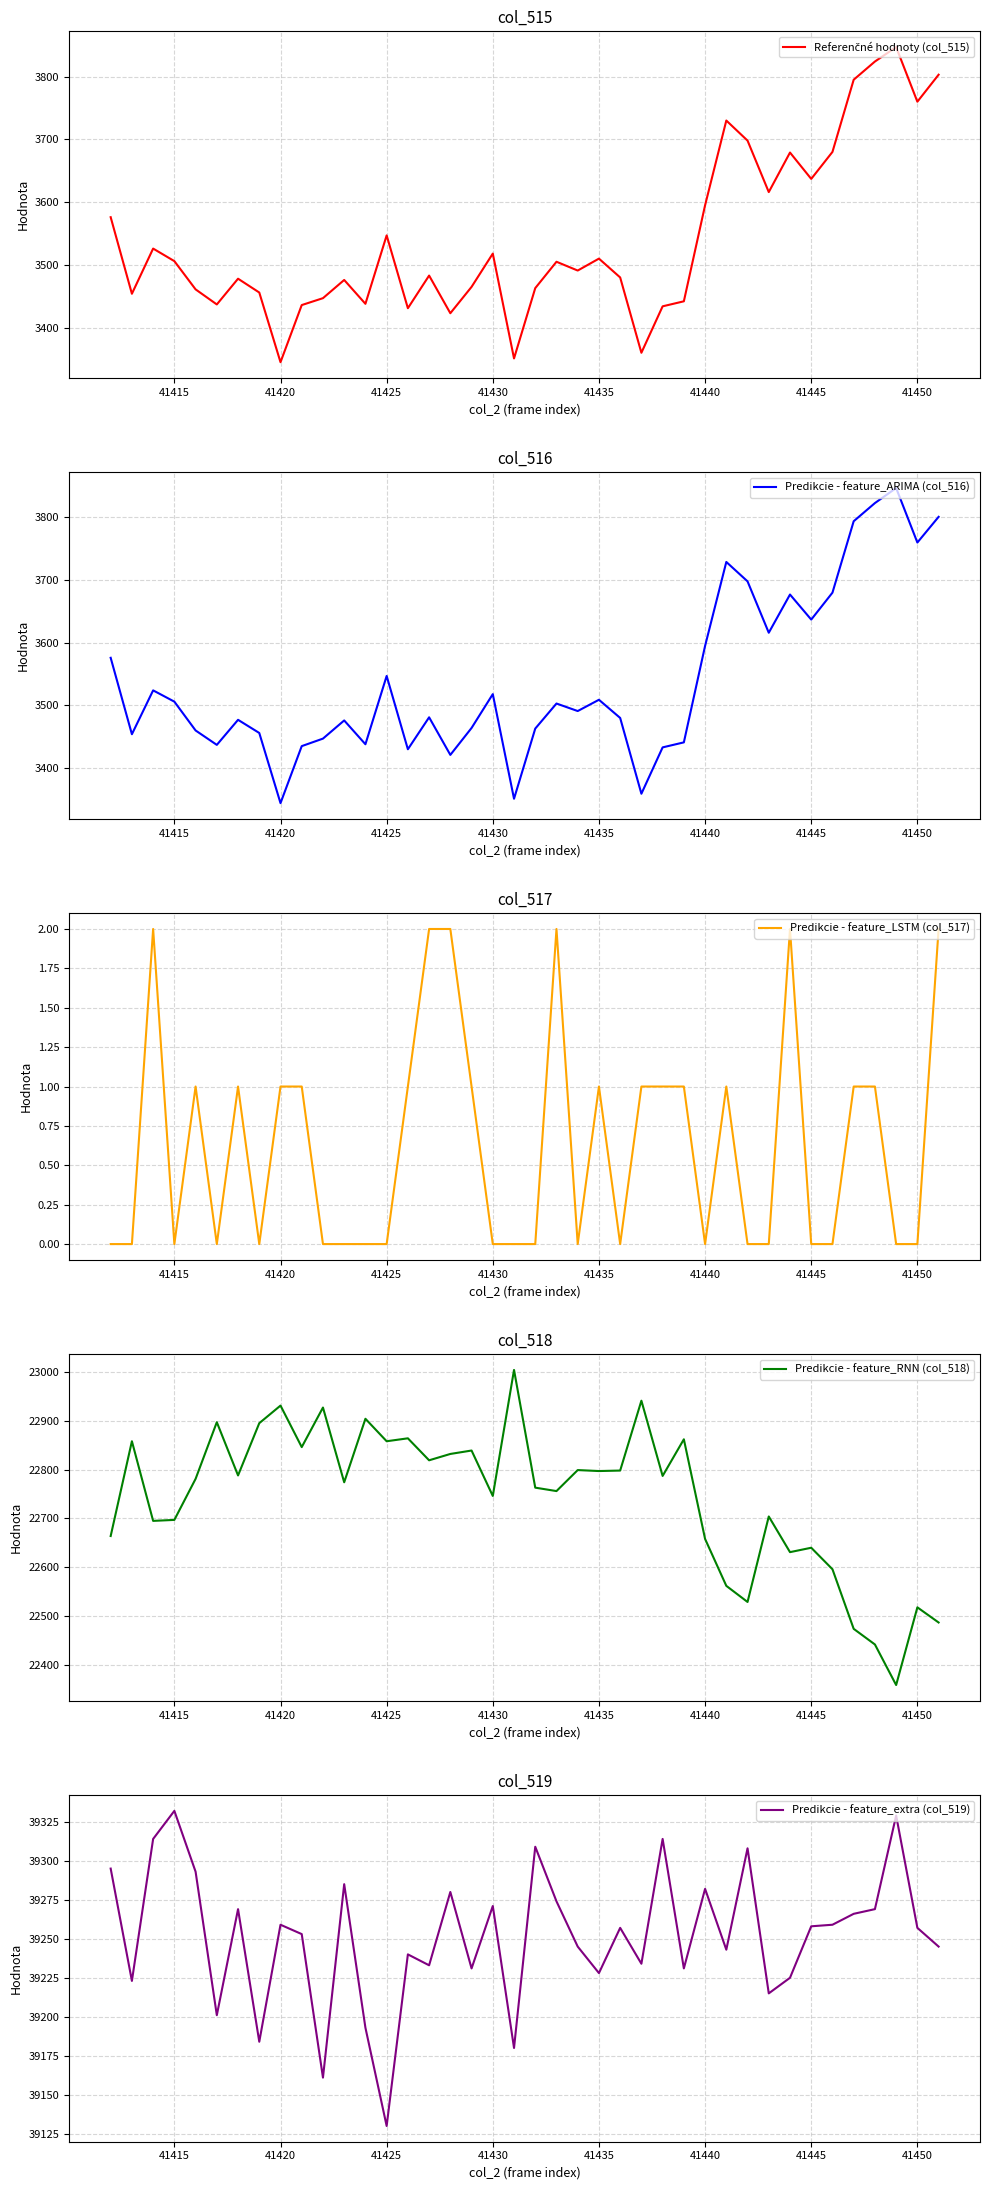

The value of Predikcie - feature_ARIMA (col_516) at 41445 is 3637. True or false?

True